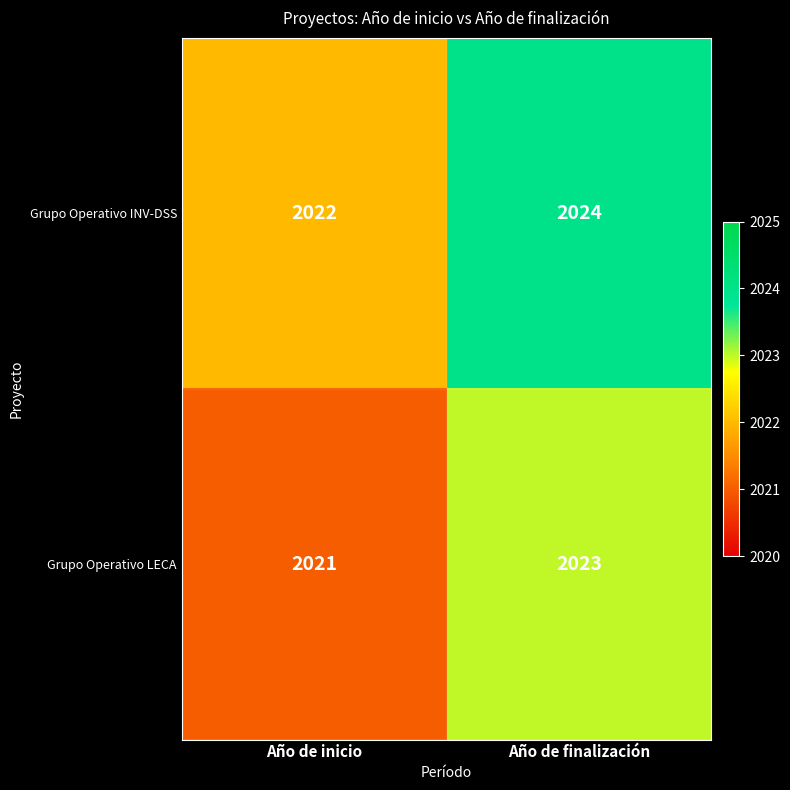

At which category is the sum across all series the highest?

Año de finalización